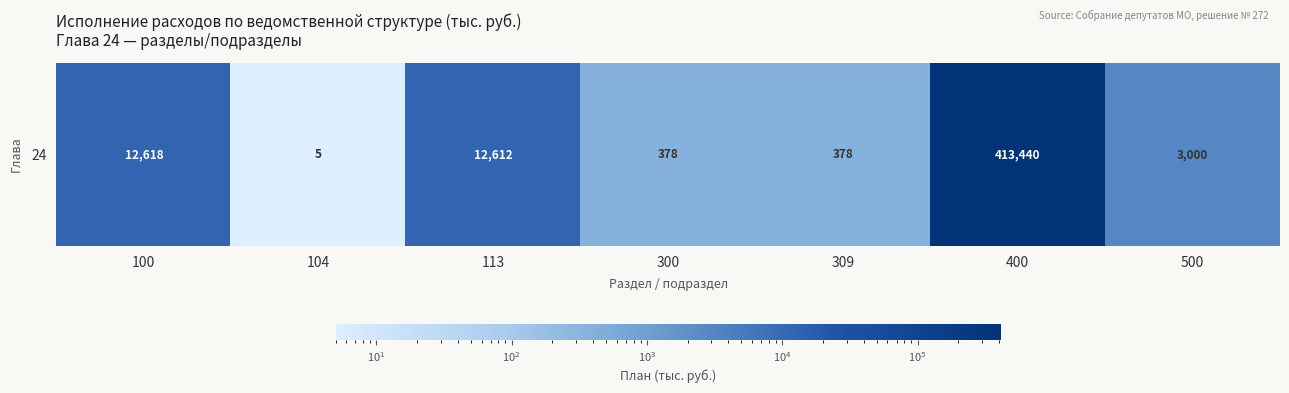

Which label corresponds to the largest value in the chart?

400